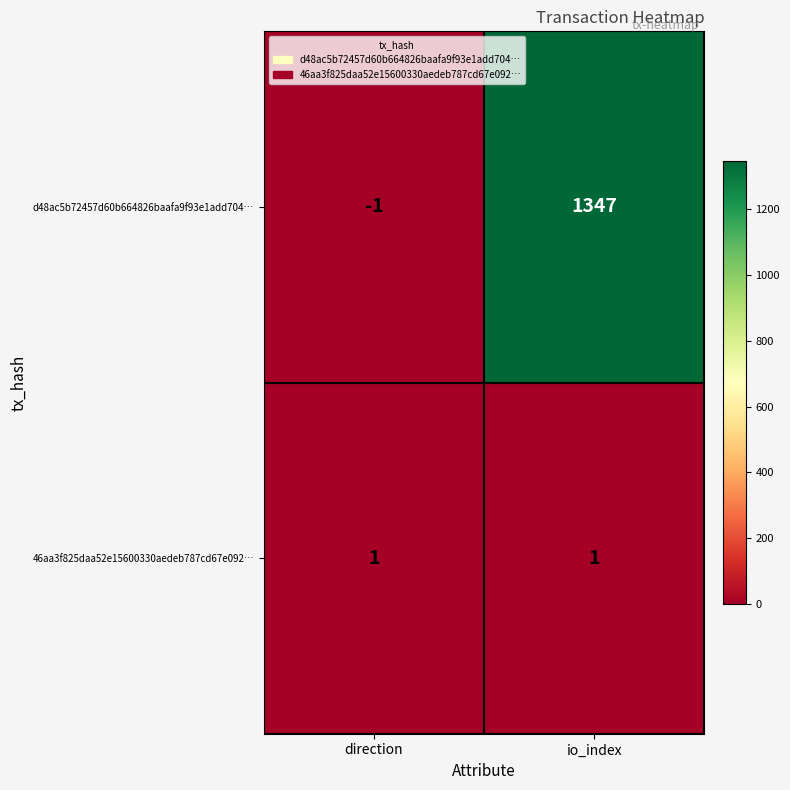

At which category does the chart reach its peak across all series?

io_index